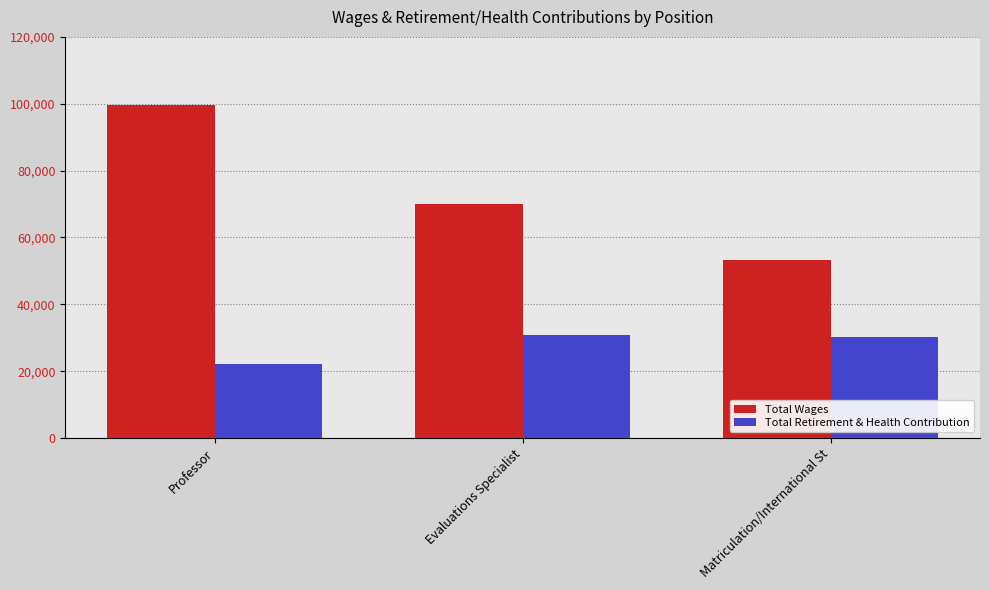

What are all the series names shown in the legend?

Total Wages, Total Retirement & Health Contribution